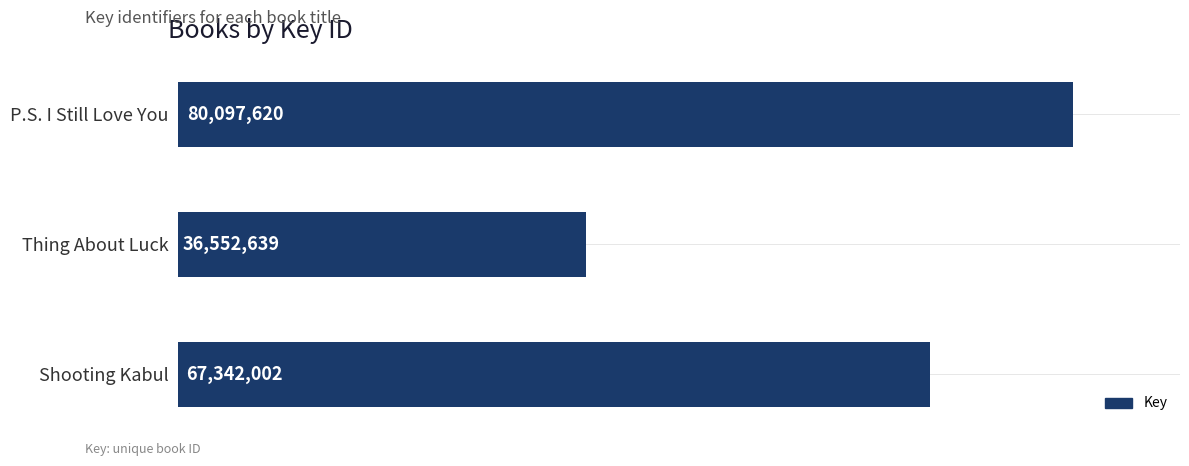

What is the difference between the maximum and minimum values?

43544981